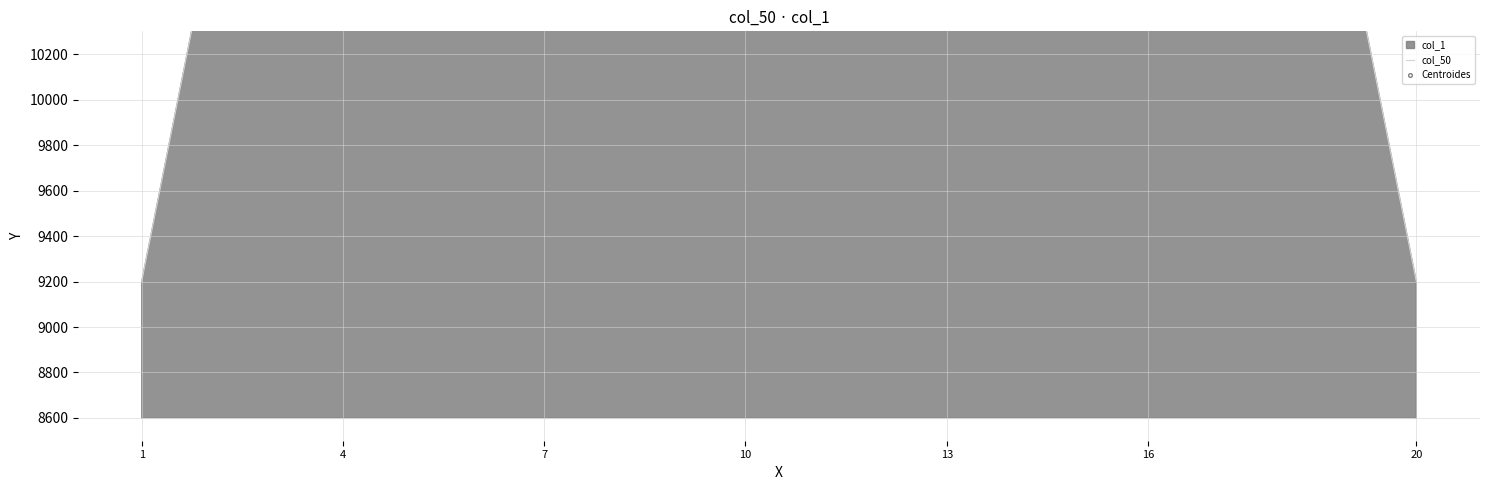

What is the ratio of the value at 14 to the value at 8?

0.9